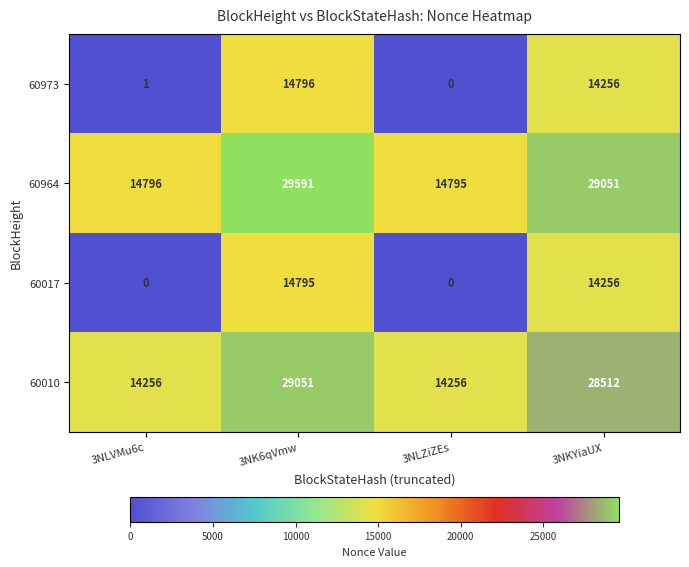

What is the total value across all series at 3NLZiZEs?

29051